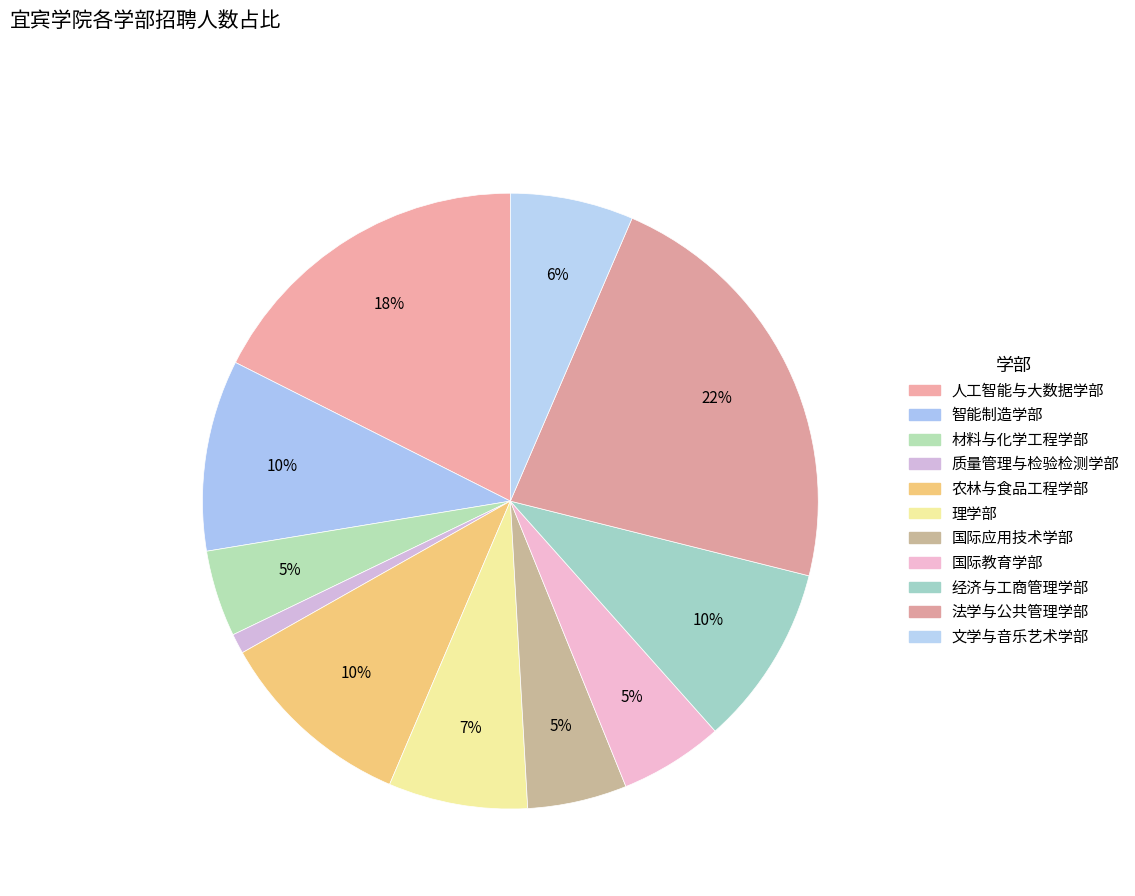

What percentage is NOT represented by 文学与音乐艺术学部?

93.5%